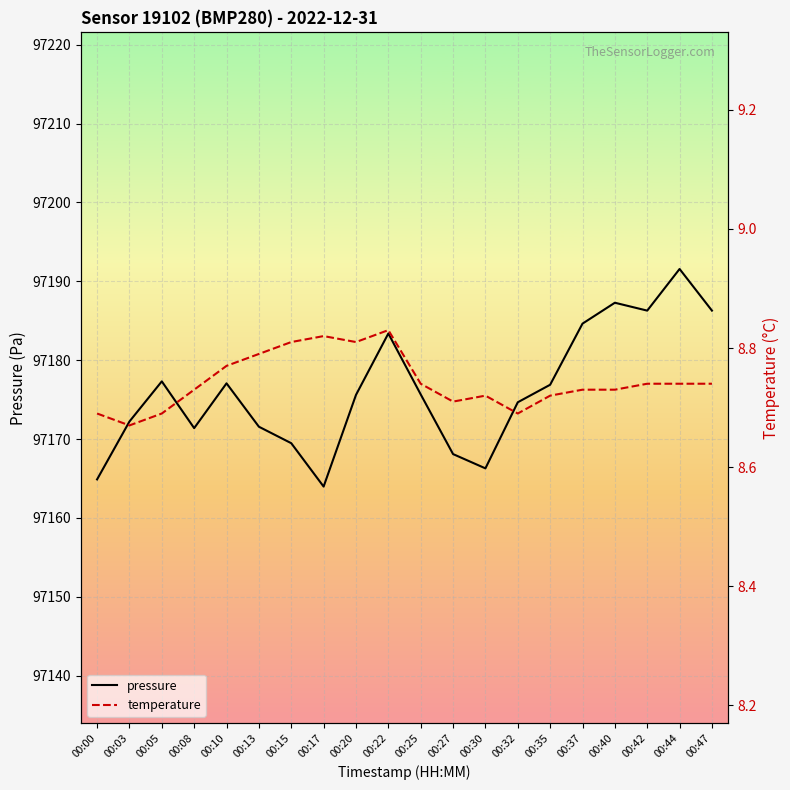

What value does the pressure series have at 00:03?

97172.2